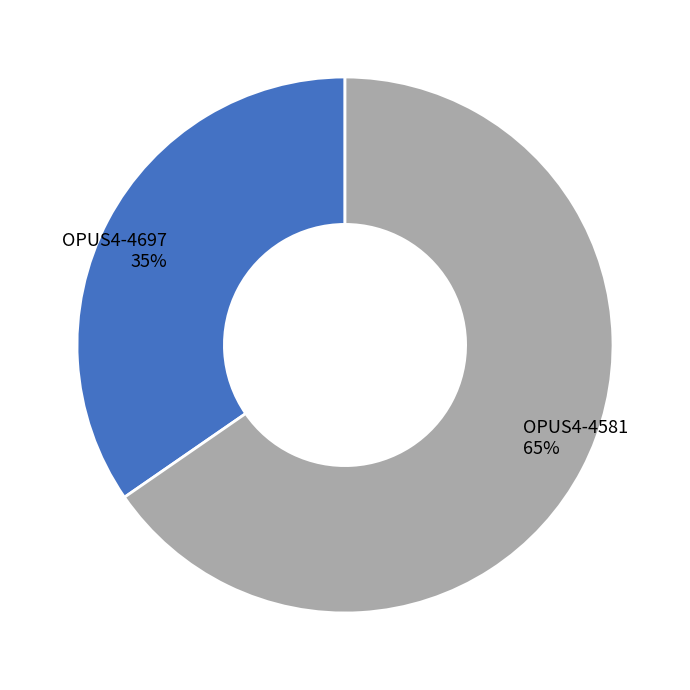

Is it true that OPUS4-4581 is 73% of the pie?

False